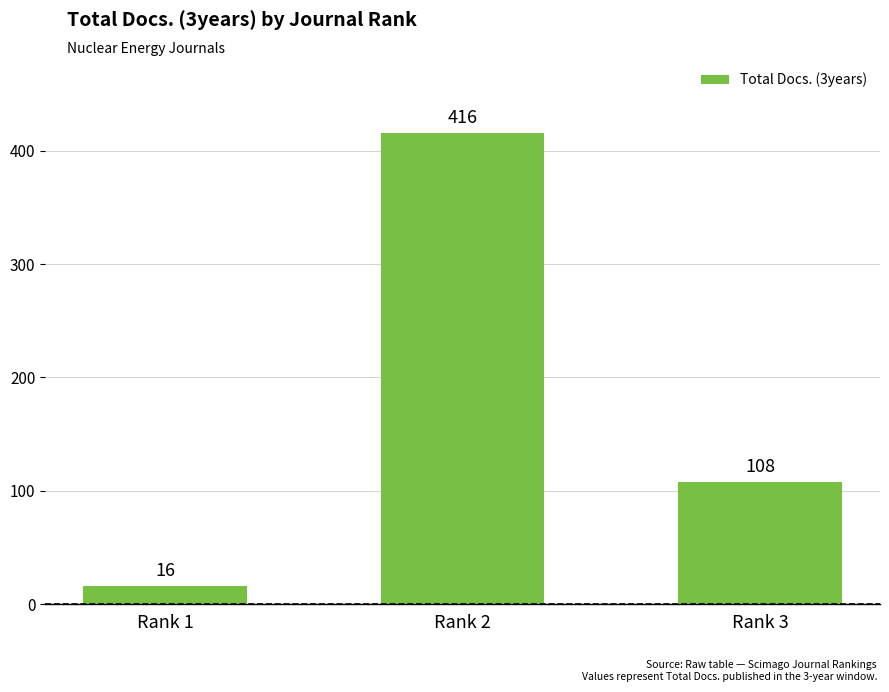

Reading right to left, what are all the values shown in this chart?

Rank 3=108	Rank 2=416	Rank 1=16